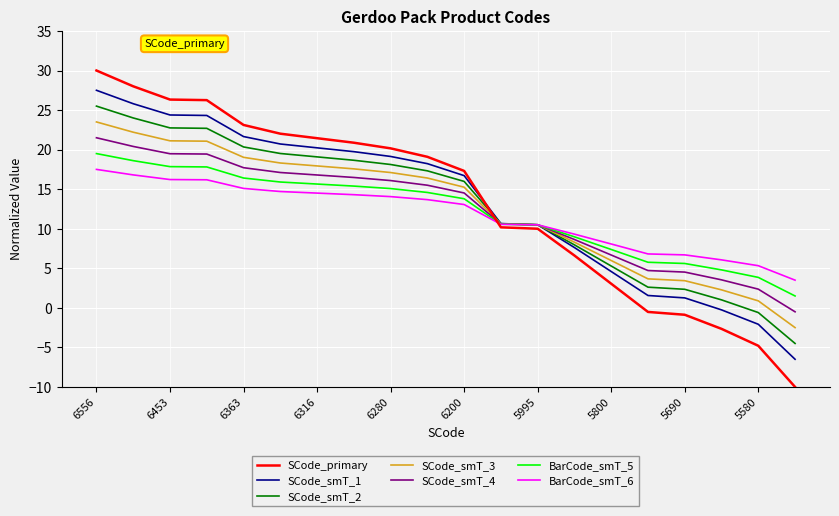

Is this an area chart (filled region under the line)?

No